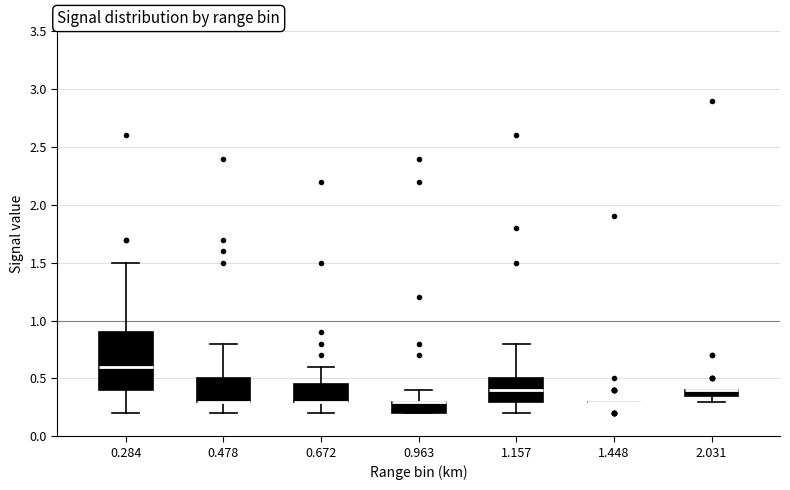

Which box is the tallest, from its lower edge to its upper edge?

0.284